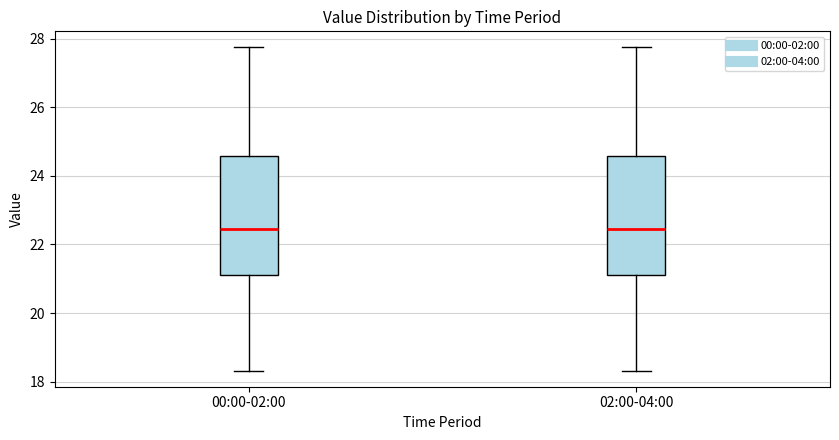

Reading left to right, read every box against the y-axis: the position of its median line, the range the box covers, and the ends of its whiskers. The values are not printed on the chart, so give them approximately, as read against the axis.

00:00-02:00: median 22.4, box 21.2 to 24.6, whiskers 18.4 to 27.8
02:00-04:00: median 22.4, box 21.2 to 24.6, whiskers 18.4 to 27.8